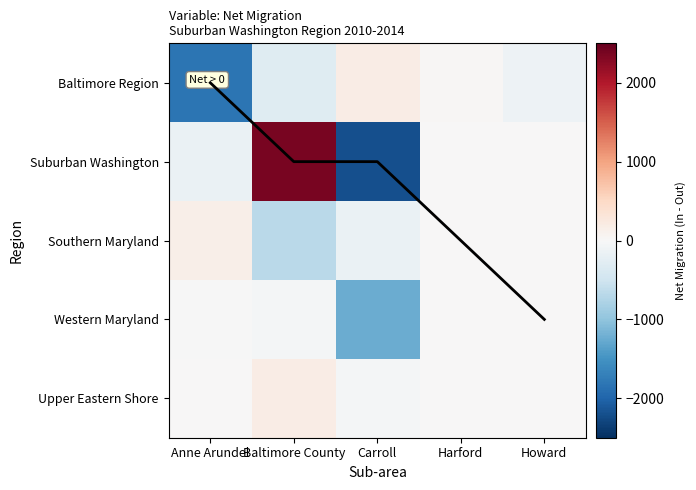

Is it true that Upper Eastern Shore equals 3 at Anne Arundel?

False